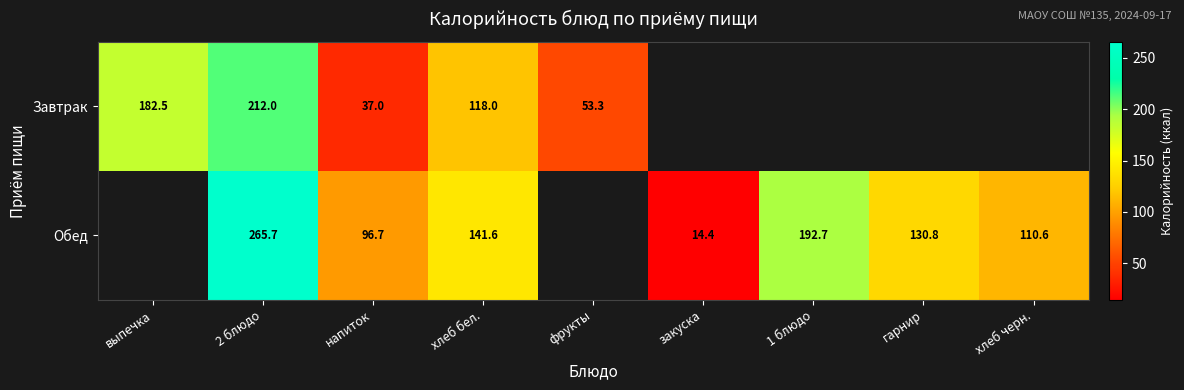

Rank the series at хлеб бел. from highest to lowest value.

Обед, Завтрак